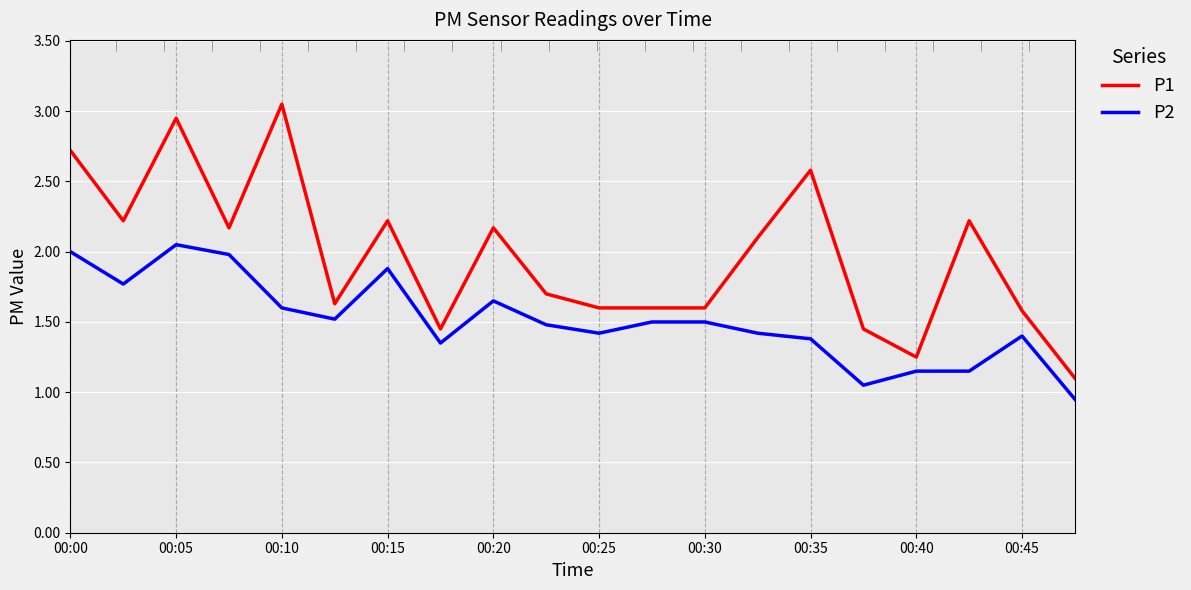

How many values in the P1 series are below 2?

10